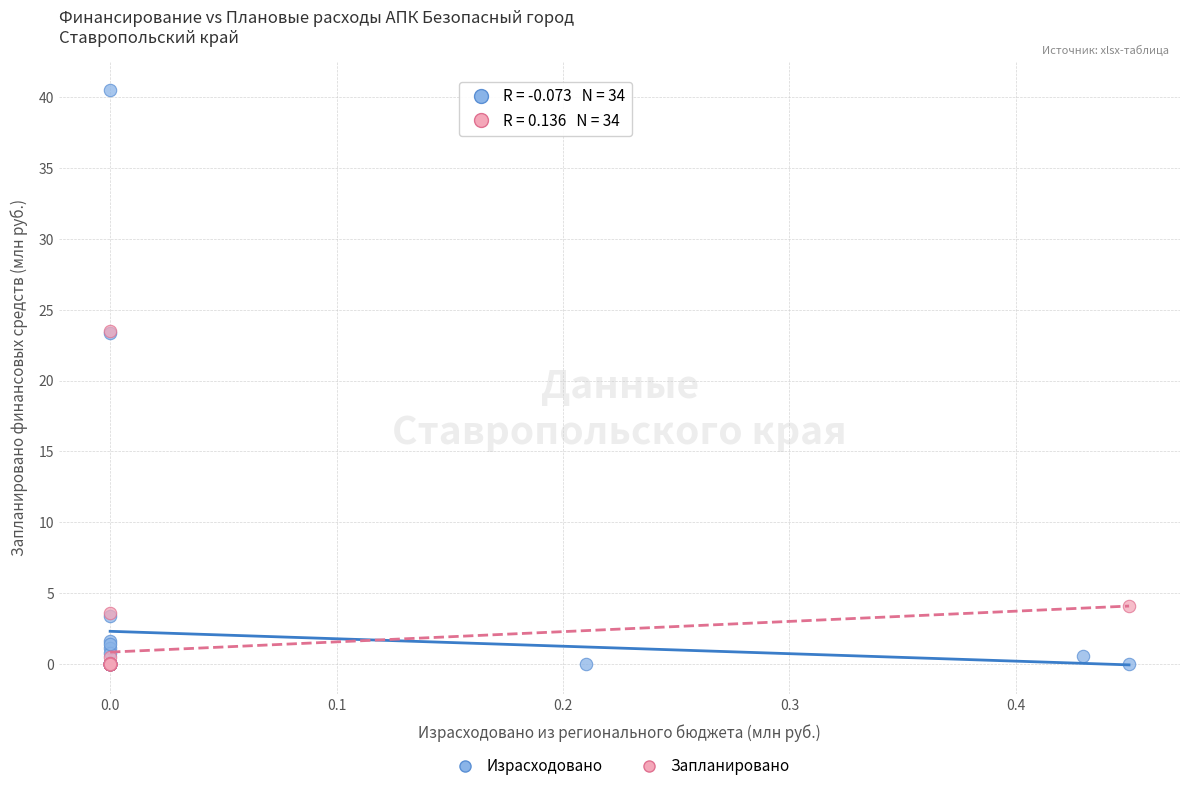

Which series has the largest Y range (max minus min)?

Израсходовано